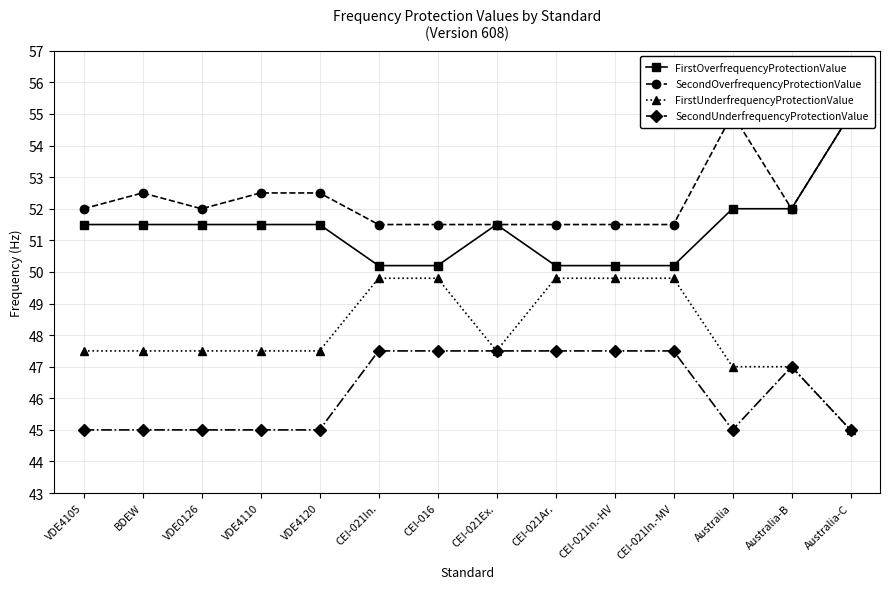

At which label does FirstOverfrequencyProtectionValue reach its minimum?

CEI-021In.